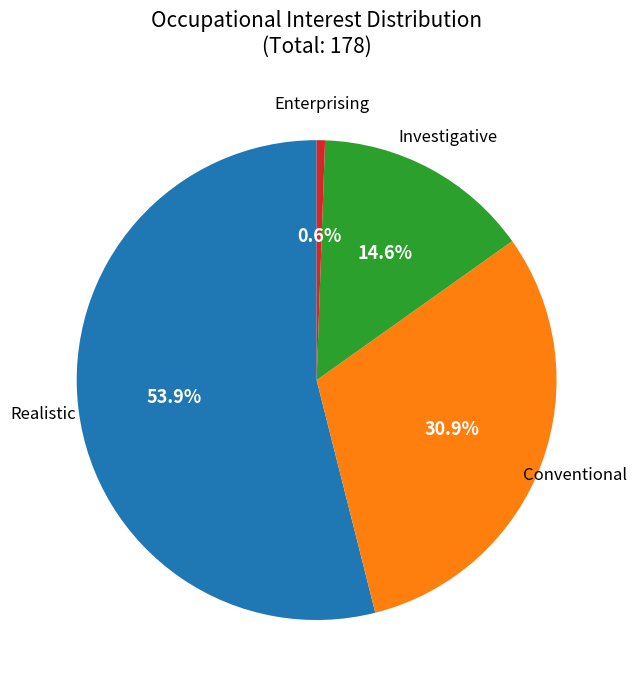

Is there a majority slice in this chart?

Yes